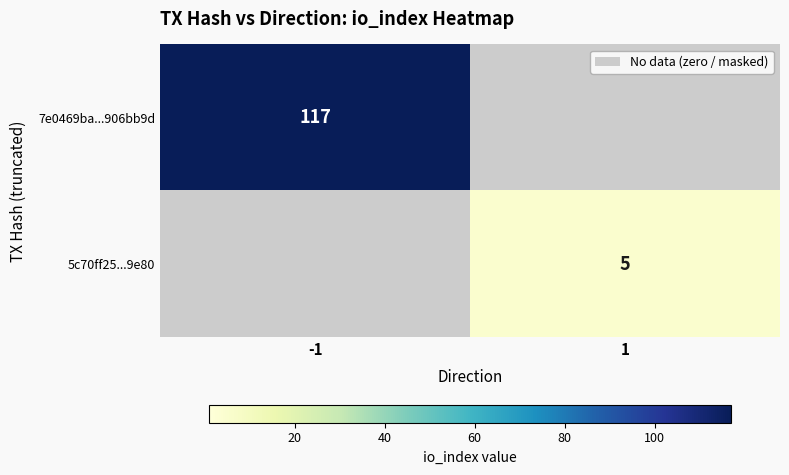

Count the number of data series in this chart.

2